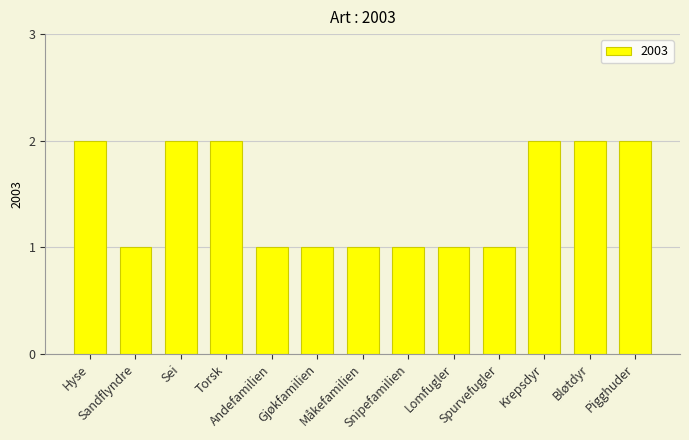

What is the minimum value shown in the chart?

1